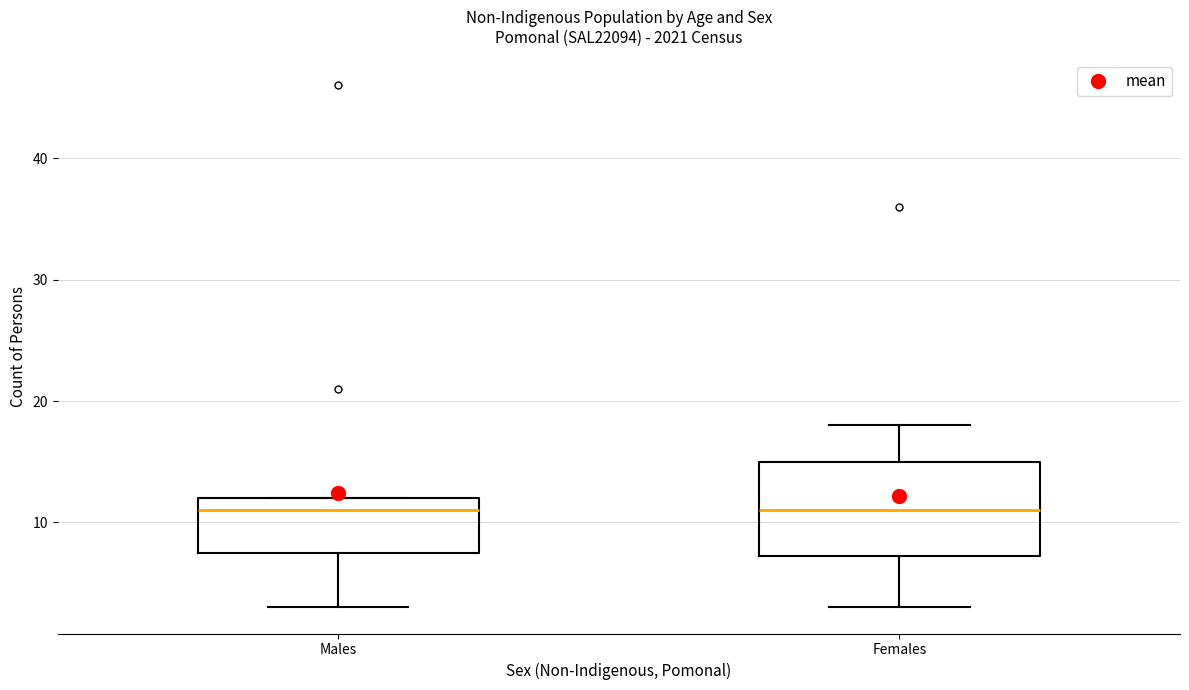

Reading left to right, transcribe this box plot: for each box, give where its median line is, the range the box spans, and where its two whiskers end, as read against the y-axis. The values are not printed on the chart, so give them approximately, as read against the axis.

Males: median 11, box 8 to 12, whiskers 3 to 12
Females: median 11, box 7 to 15, whiskers 3 to 18